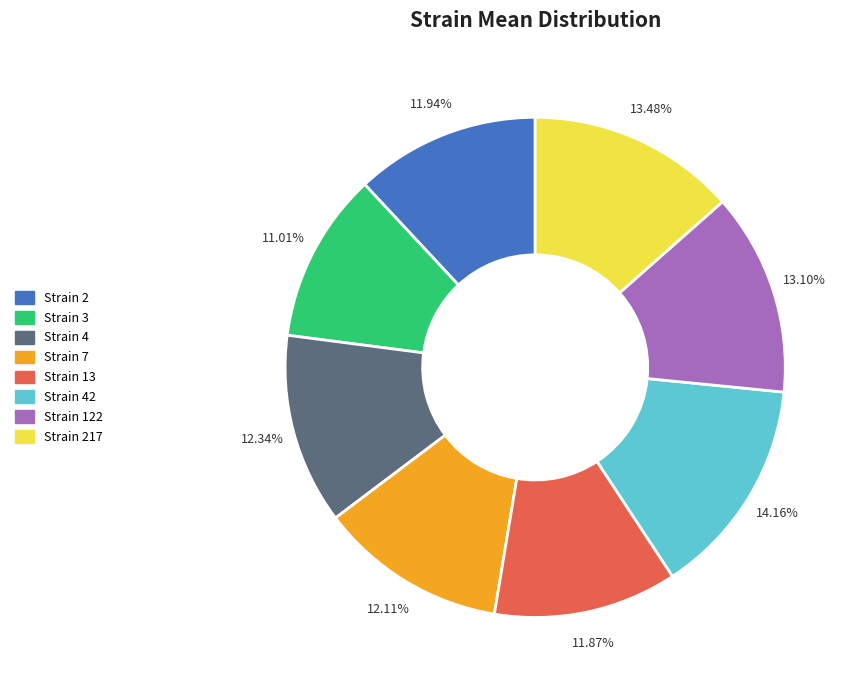

Is there a majority slice in this chart?

No